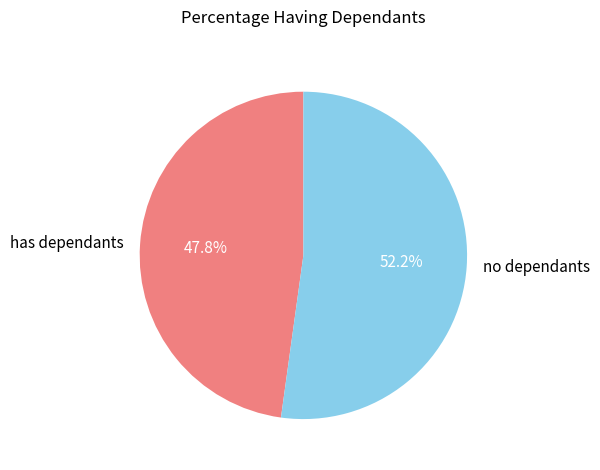

What is the smallest slice in the pie chart?

has dependants